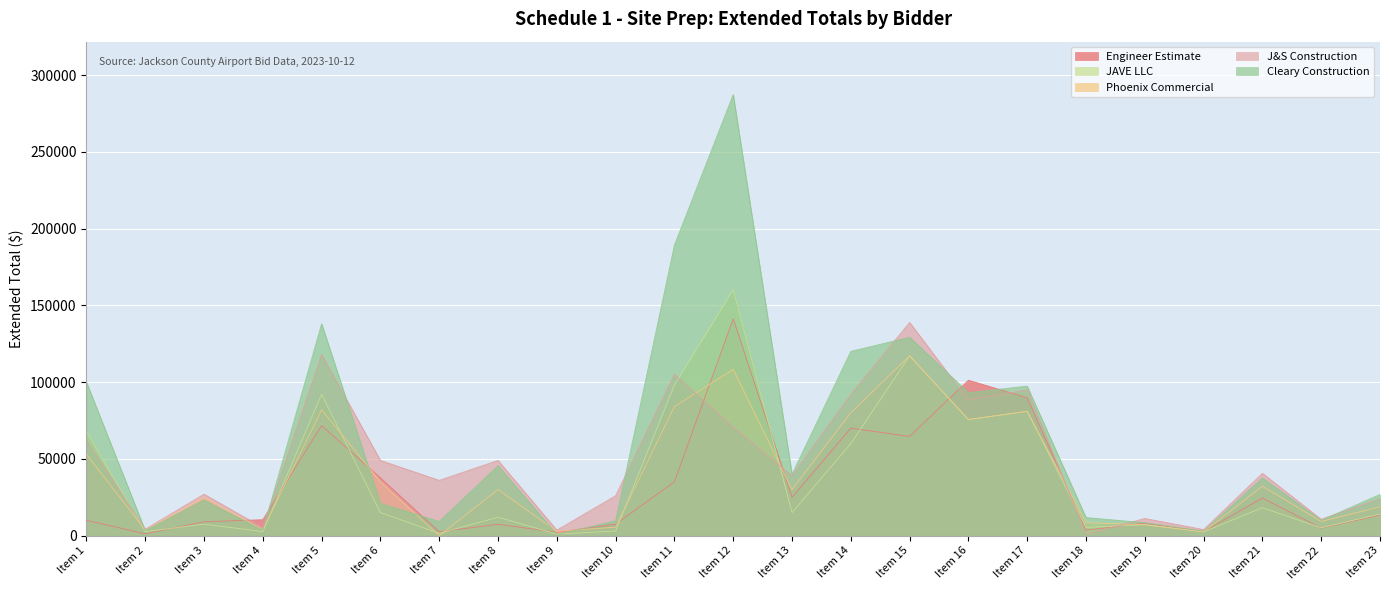

Between which two adjacent categories do JAVE LLC and Phoenix Commercial first intersect?

Item 1 and Item 2